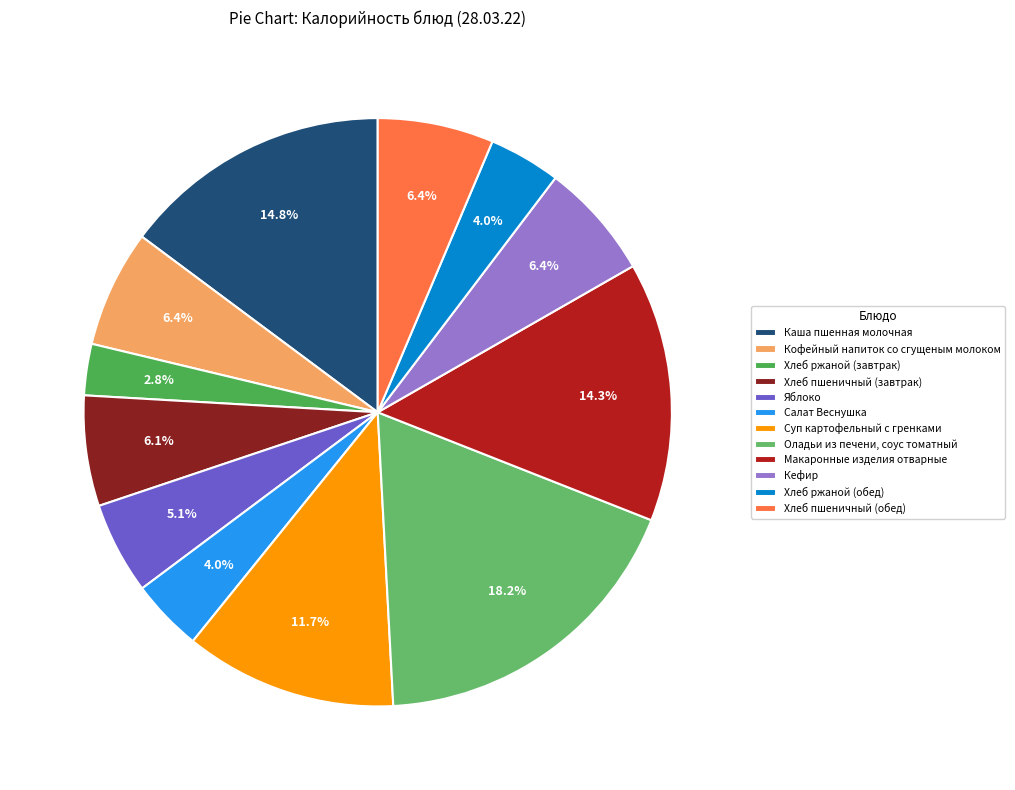

Rank the categories by value from highest to lowest.

Оладьи из печени, соус томатный, Каша пшенная молочная, Макаронные изделия отварные, Суп картофельный с гренками, Кофейный напиток со сгущеным молоком, Кефир, Хлеб пшеничный (обед), Хлеб пшеничный (завтрак), Яблоко, Салат Веснушка, Хлеб ржаной (обед), Хлеб ржаной (завтрак)